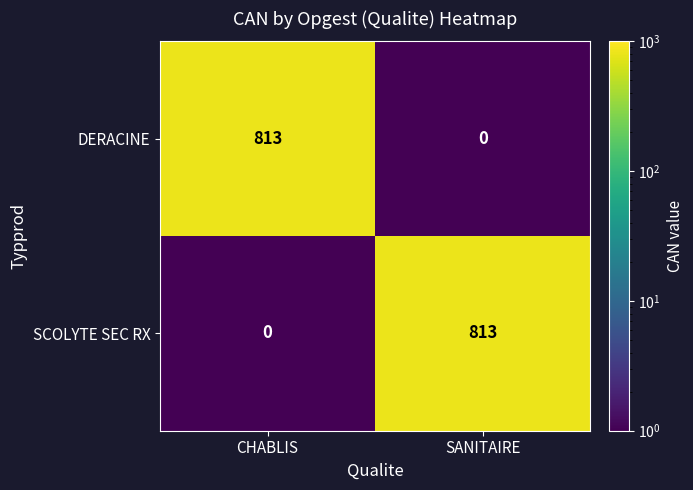

Where is SCOLYTE SEC RX nearest to the value 406?

CHABLIS